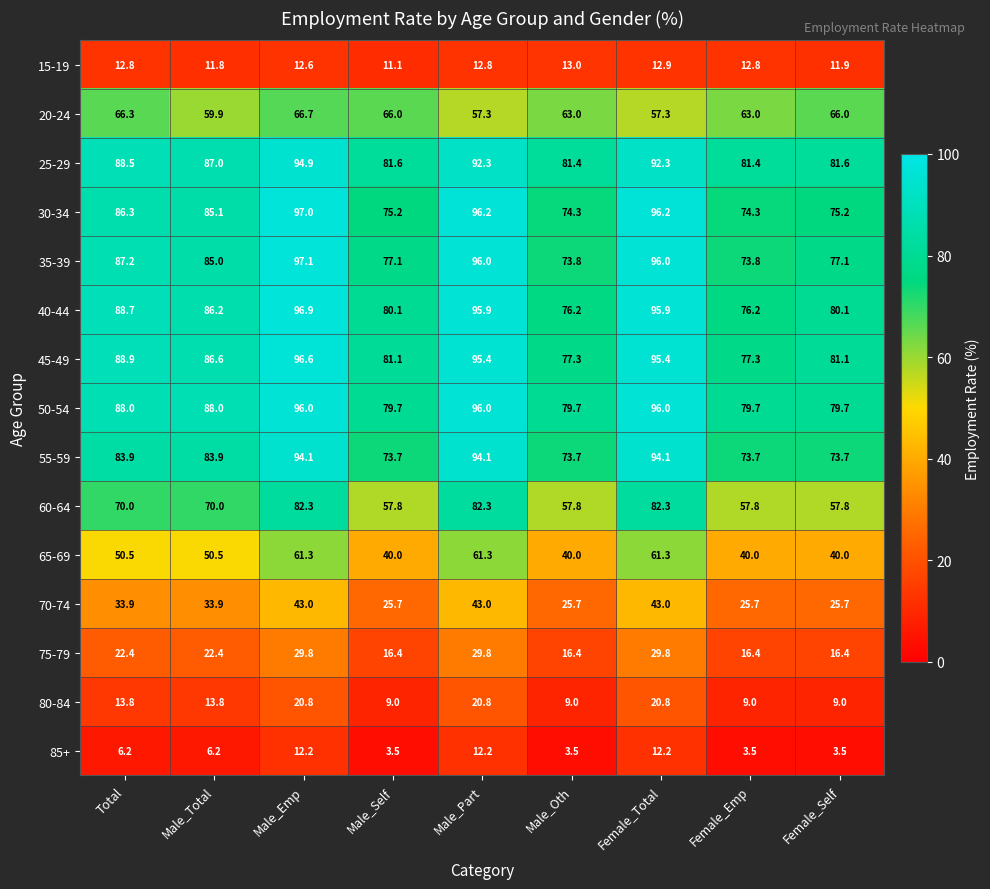

What is the maximum value shown in the chart?

97.1